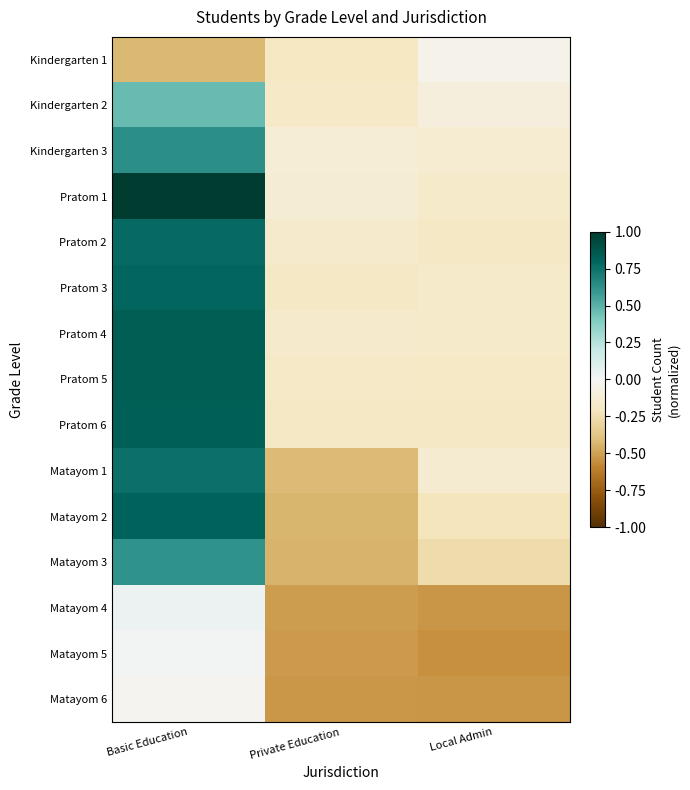

At how many categories does at least one series exceed 0?

1